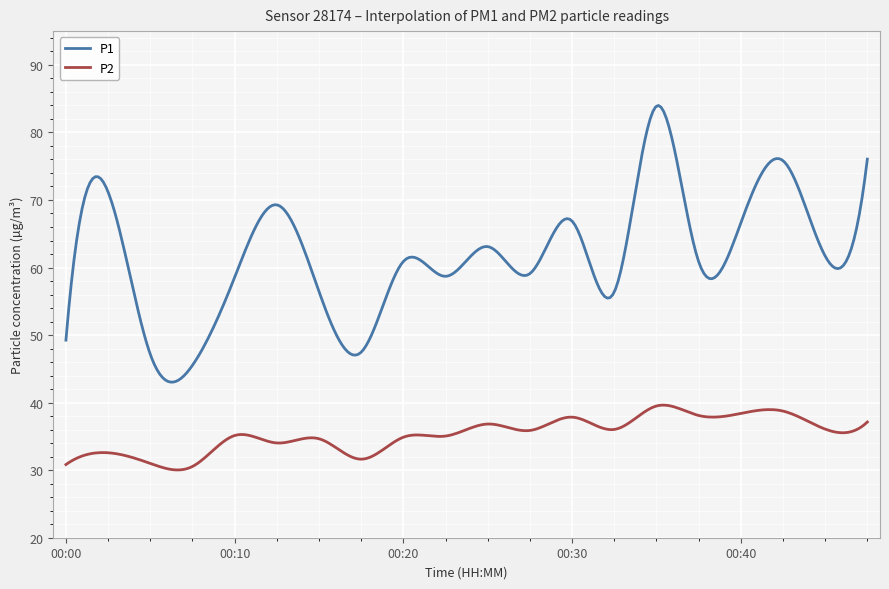

What is the lowest value of the P1 series?

43.0